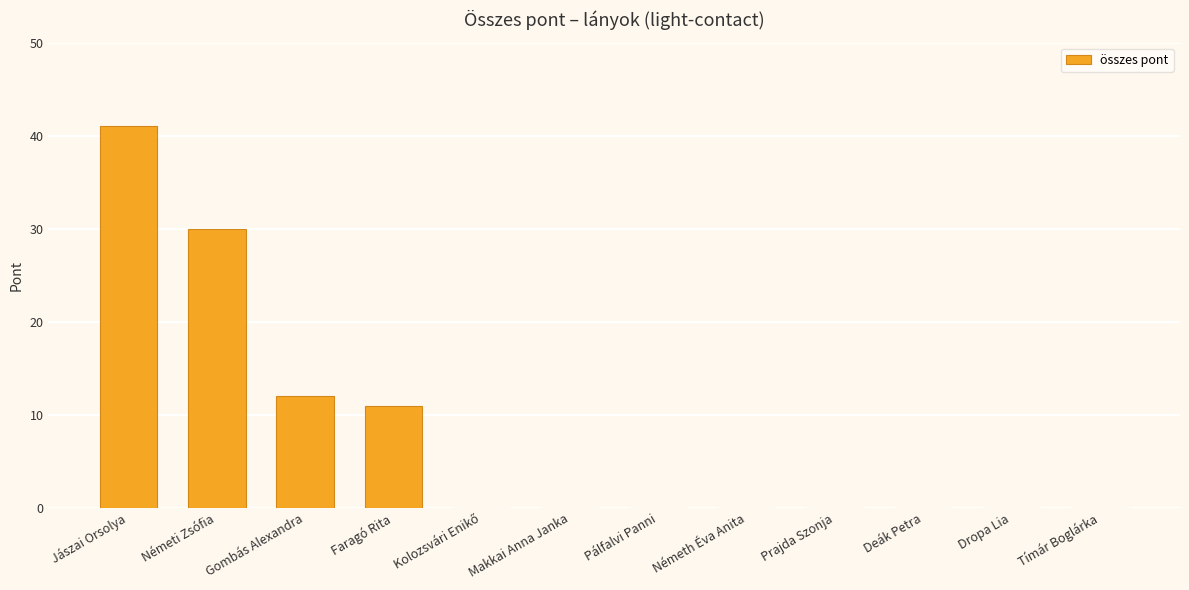

How many series are shown in this chart?

1